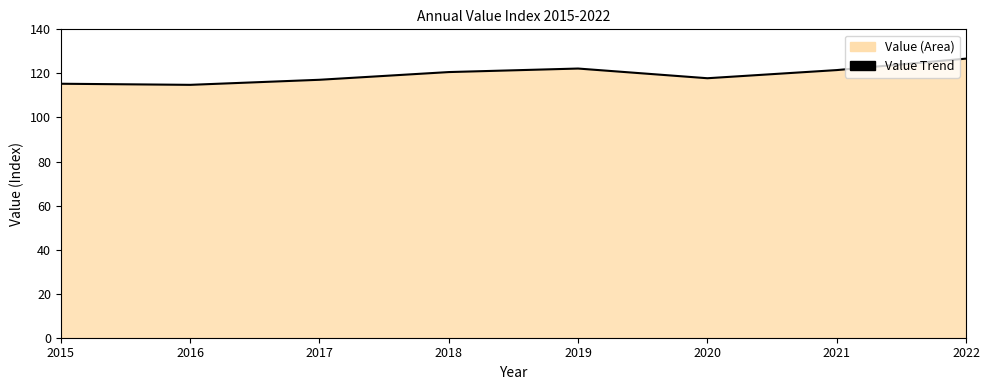

List the labels in order of value, largest first.

2022, 2019, 2021, 2018, 2020, 2017, 2015, 2016